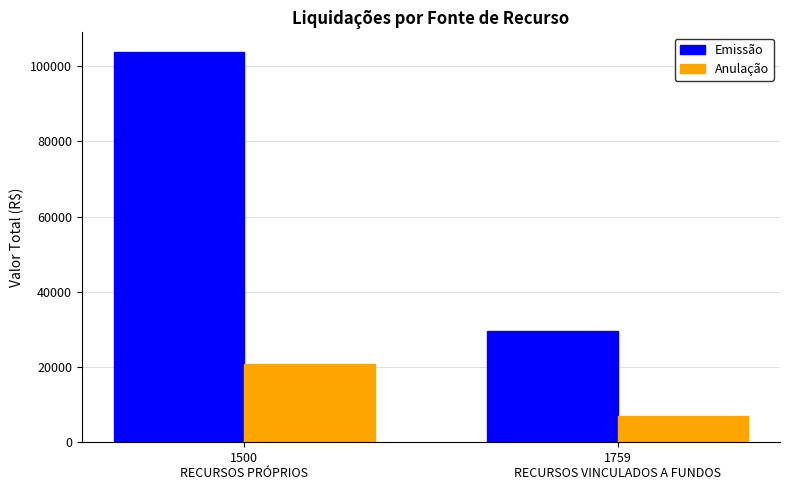

What is the spread (max minus min) of values at 1500
RECURSOS PRÓPRIOS?

82947.7